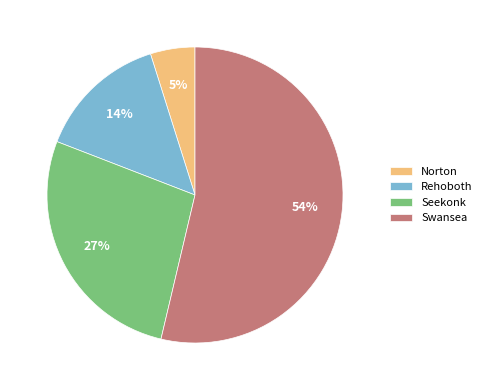

Approximately how many times larger is the value at Rehoboth compared to Swansea?

0.3